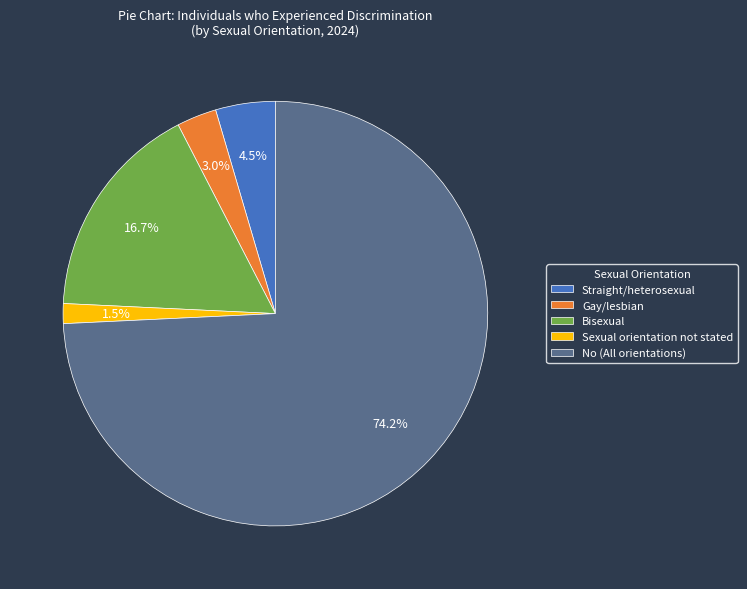

Approximately how many times larger is the value at Gay/lesbian compared to Straight/heterosexual?

0.7